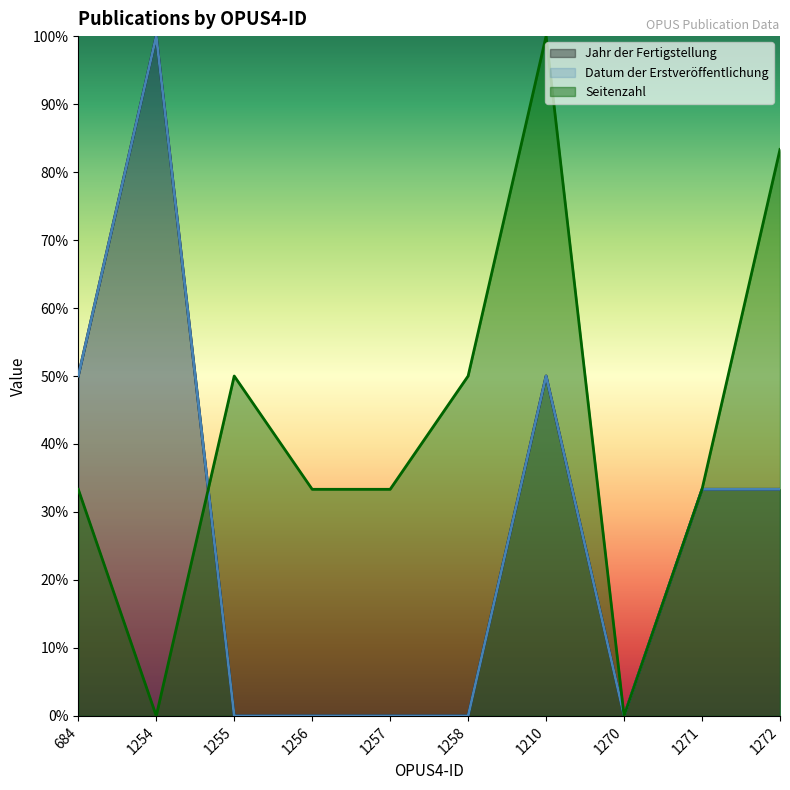

Read the Seitenzahl value at 1257.

33.3